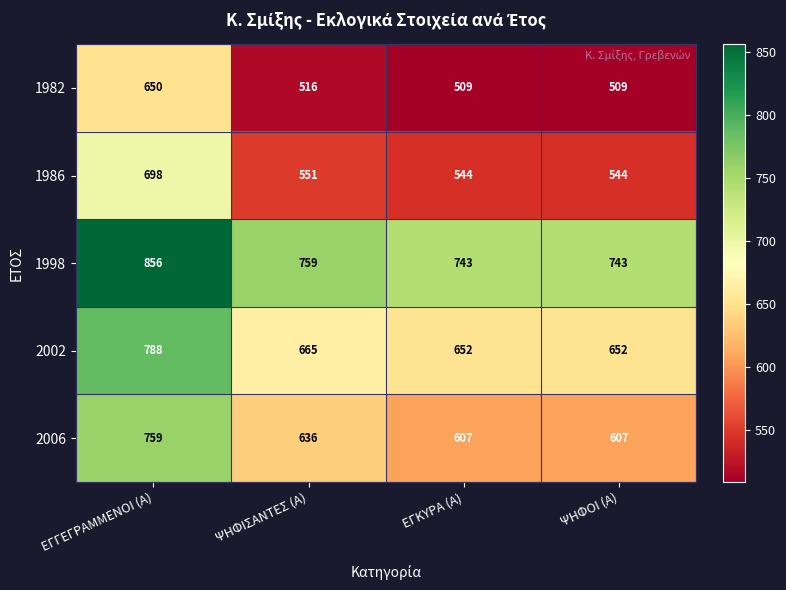

List the series in order of their peak value, lowest first.

1982, 1986, 2006, 2002, 1998